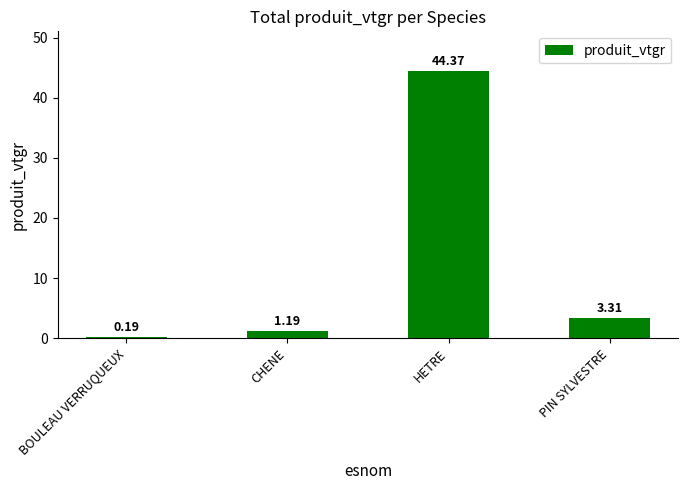

What is the maximum value shown in the chart?

44.4